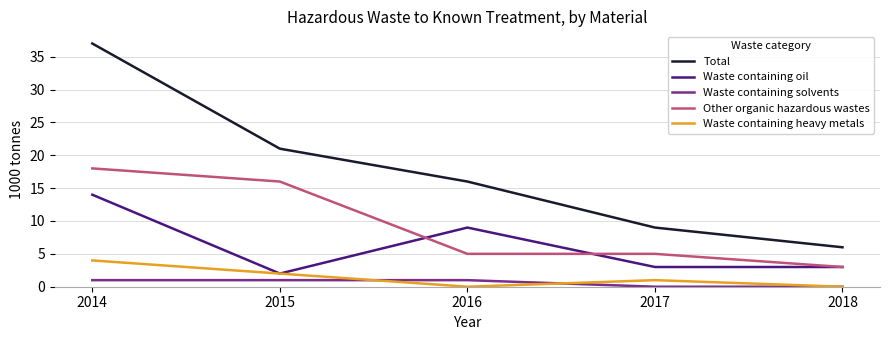

At which category does the chart reach its peak across all series?

2014